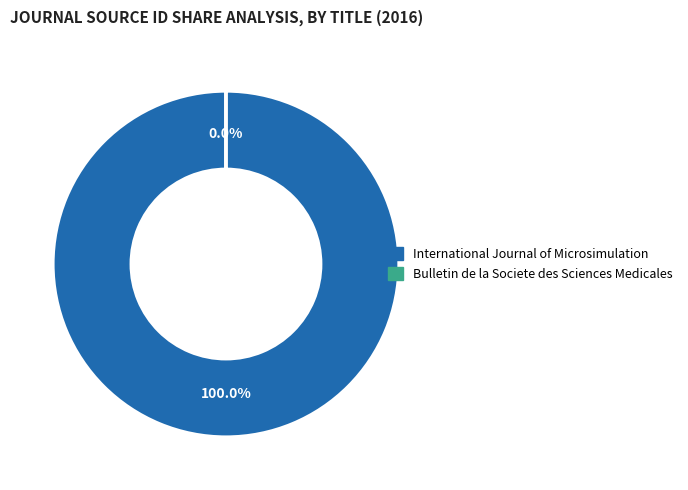

To the nearest percent, what is the difference between the largest and smallest slice percentages?

100%